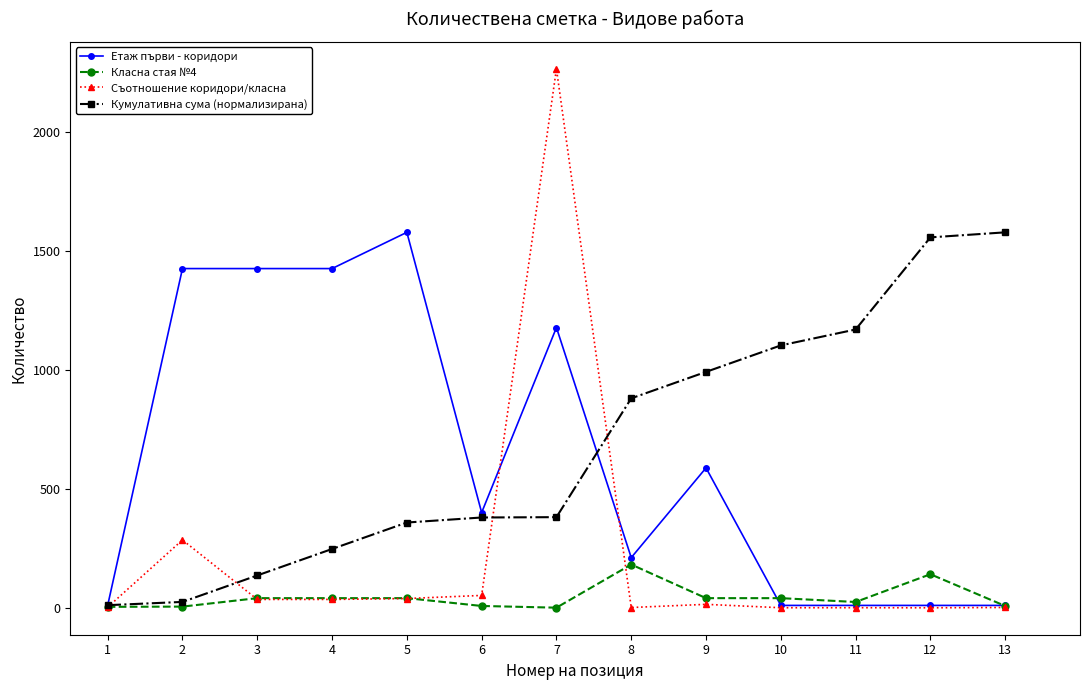

What is the approximate value of Класна стая №4 at 7?

0.5